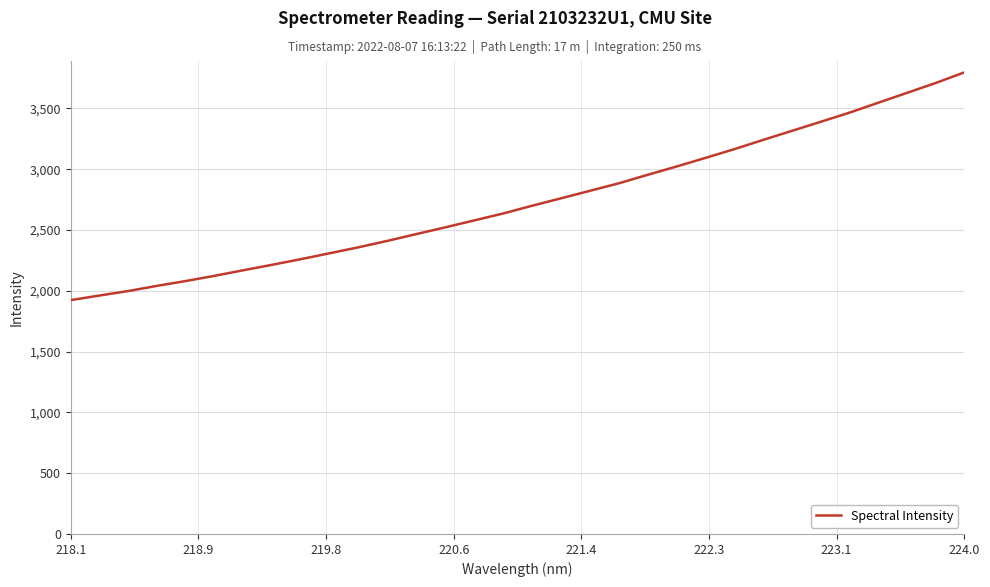

What is the greatest value displayed?

3795.6